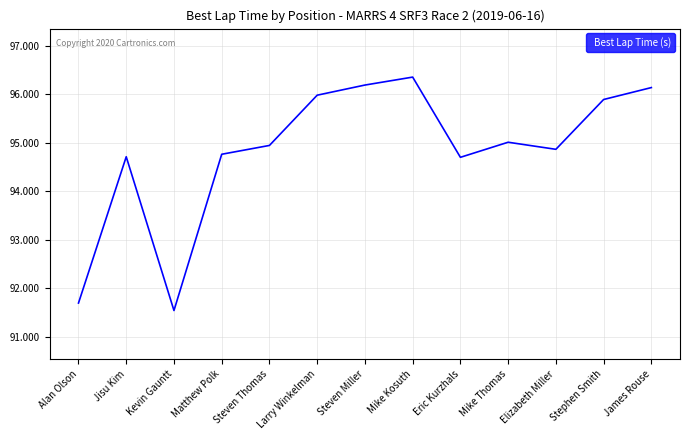

What is the sum of all values?

1232.7